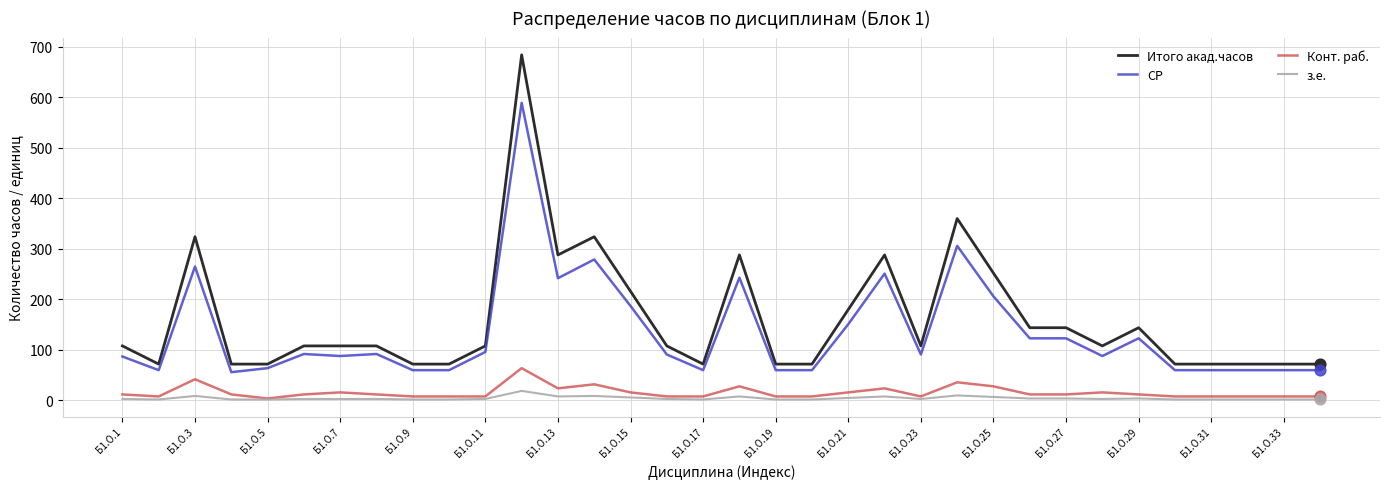

Which series has the widest spread of values?

Итого акад.часов